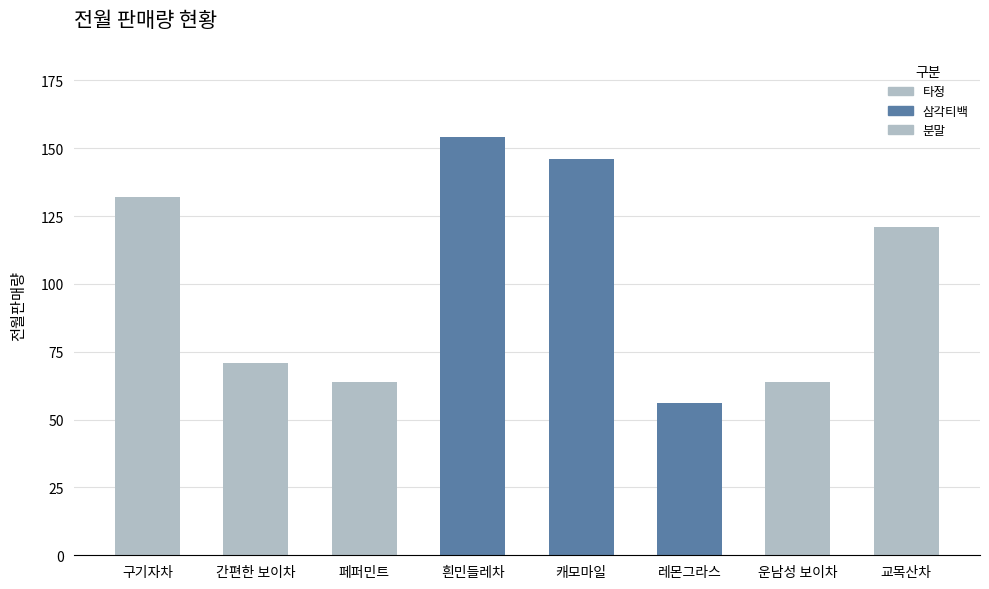

What is the value of the 5th bar from the left?

146